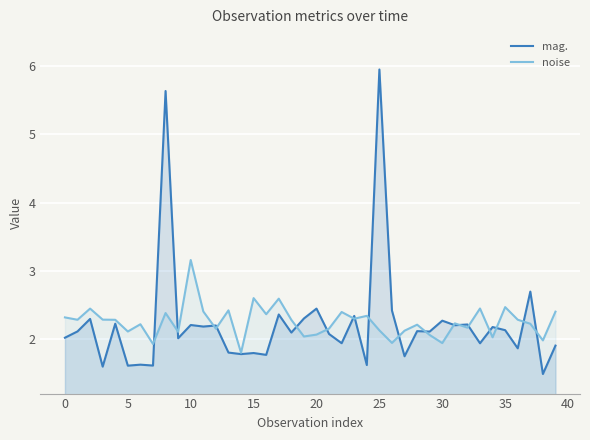

Which series has the largest total across all categories?

noise